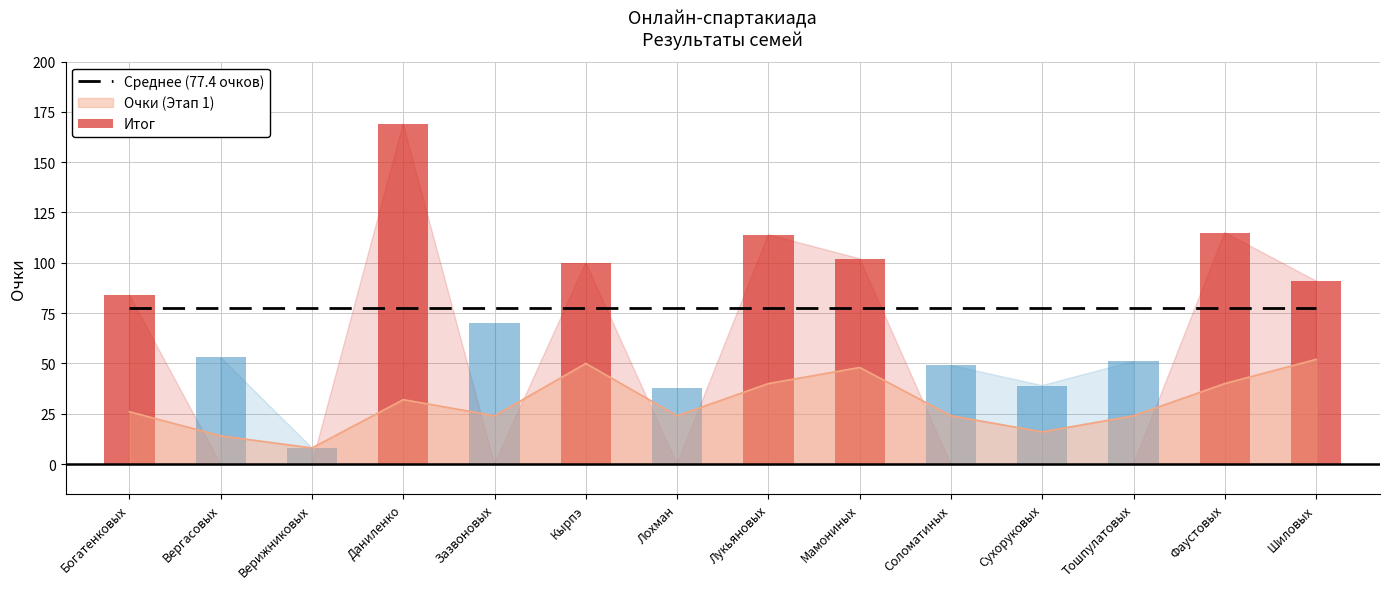

Rank the categories by value from highest to lowest.

Шиловых, Кырпэ, Мамониных, Лукьяновых, Фаустовых, Даниленко, Богатенковых, Зазвоновых, Лохман, Соломатиных, Тошпулатовых, Сухоруковых, Вергасовых, Верижниковых